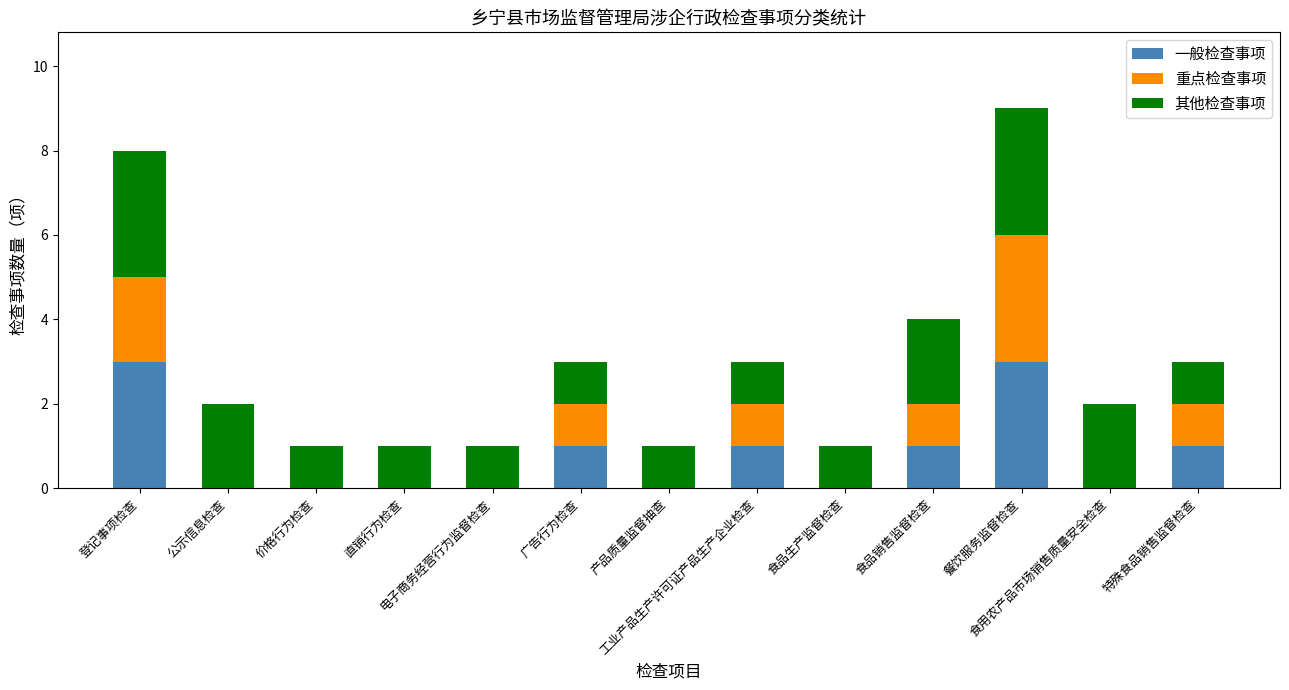

What is the maximum value for 一般检查事项?

3